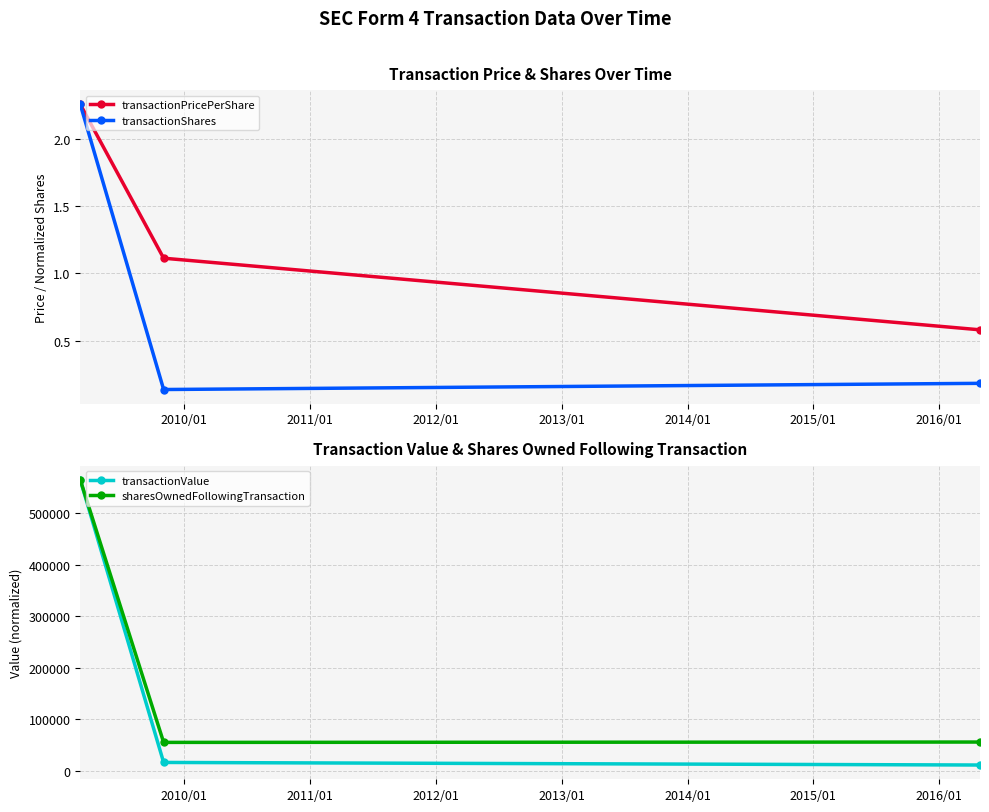

What is the value of the transactionShares point at the 3rd from the left?

0.2